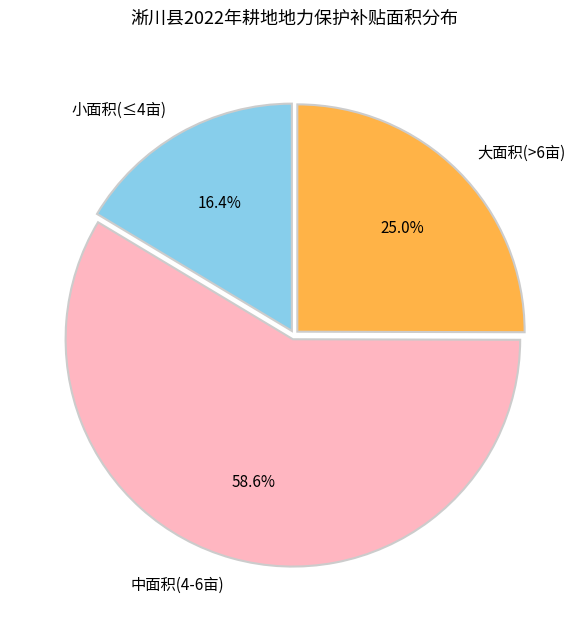

Combined, do 大面积(>6亩) and 小面积(≤4亩) account for over 50%?

No